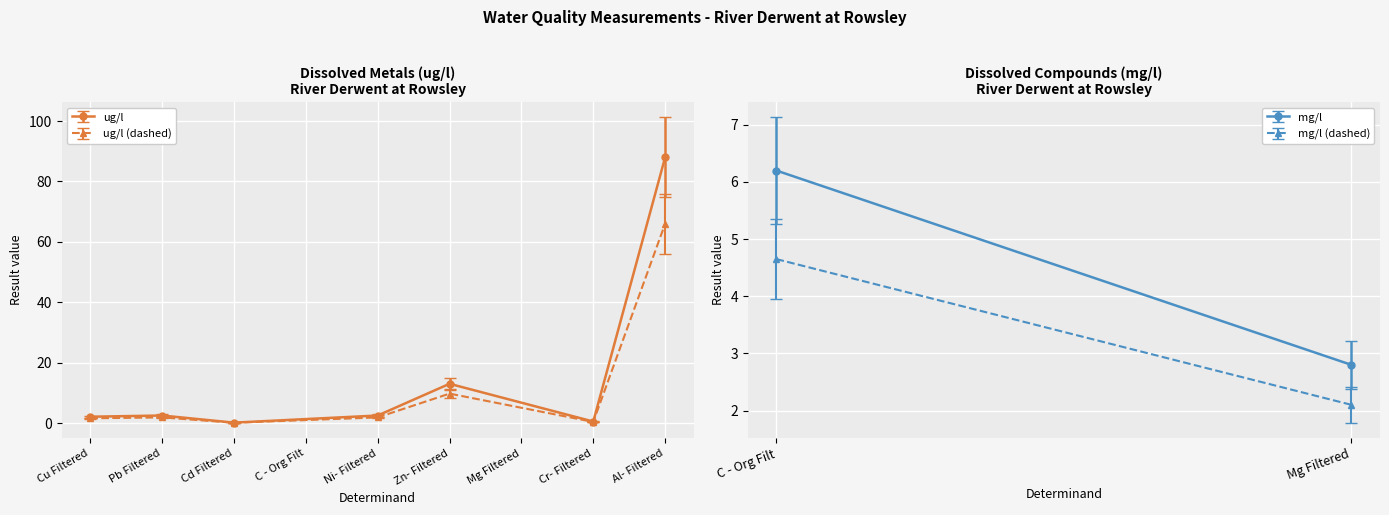

True or false: ug/l (dashed) has more than 2 interior local peaks.

False